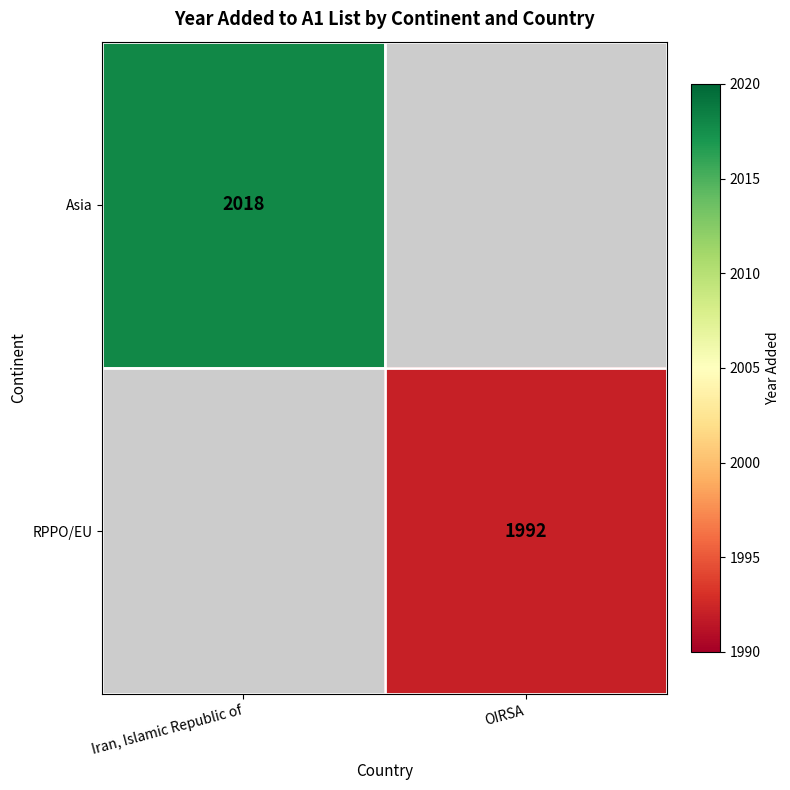

Which category has the highest value across all series?

Iran, Islamic Republic of